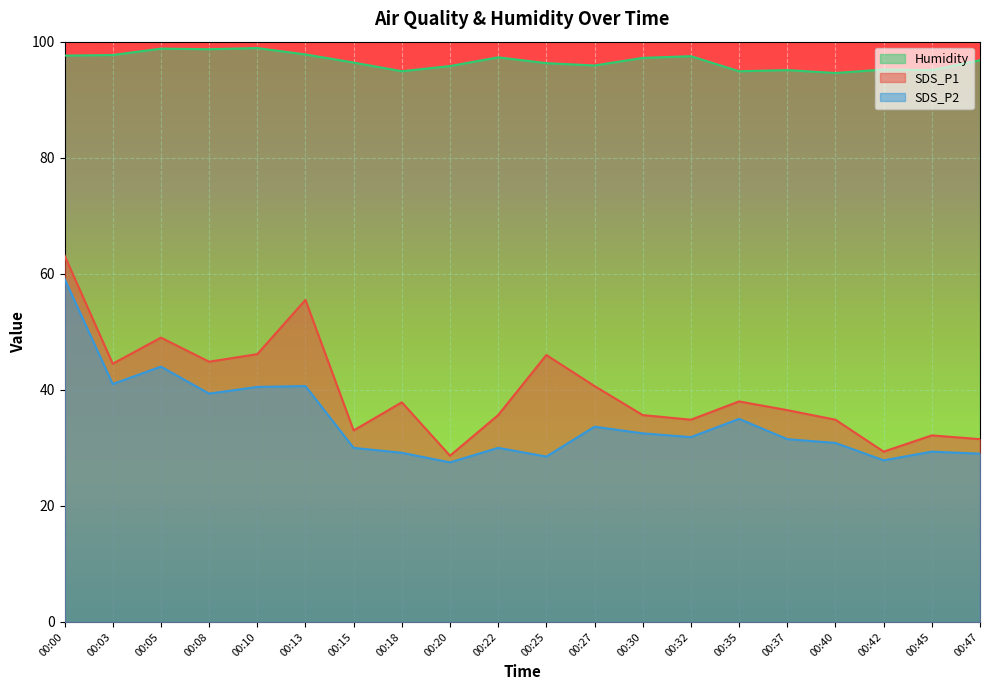

What is the sum of the SDS_P1 values at 00:15 and 00:40?

67.8